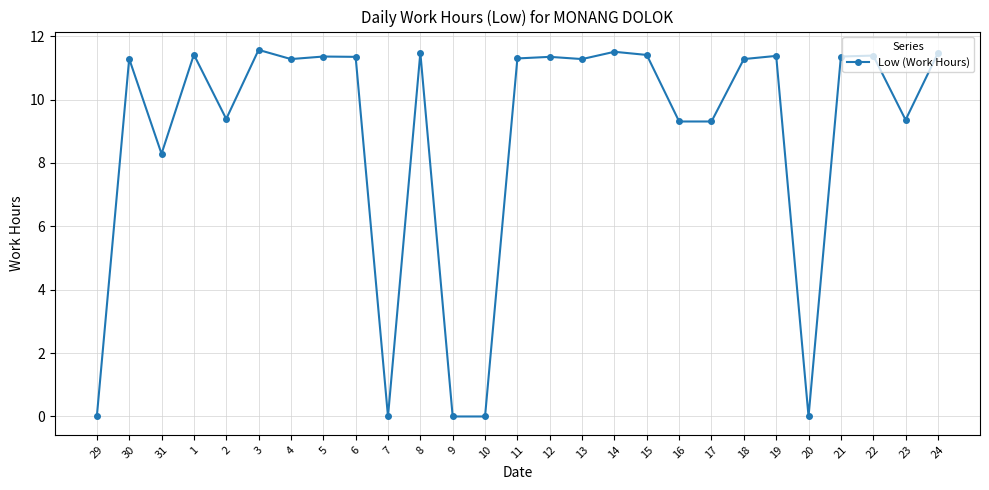

What is the label of the 17th point from the right?

8